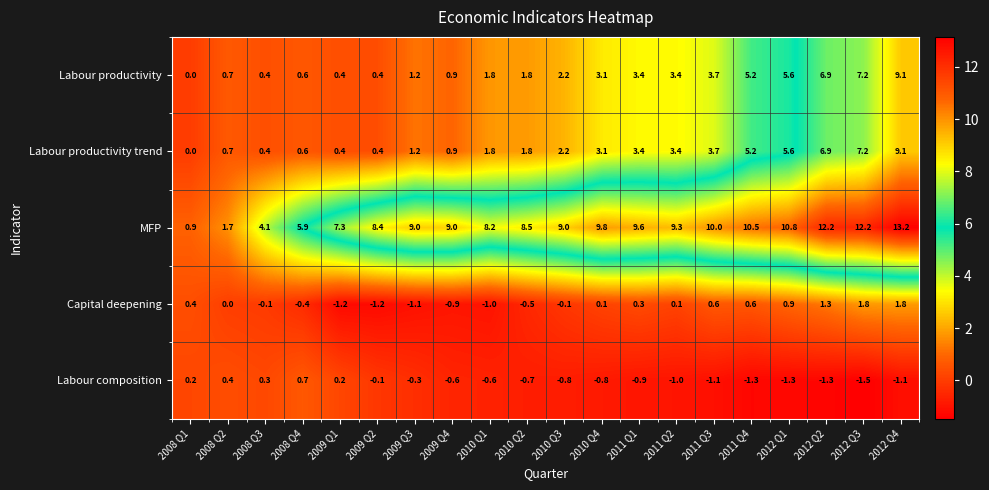

What is the sum of all Labour composition values?

-11.6